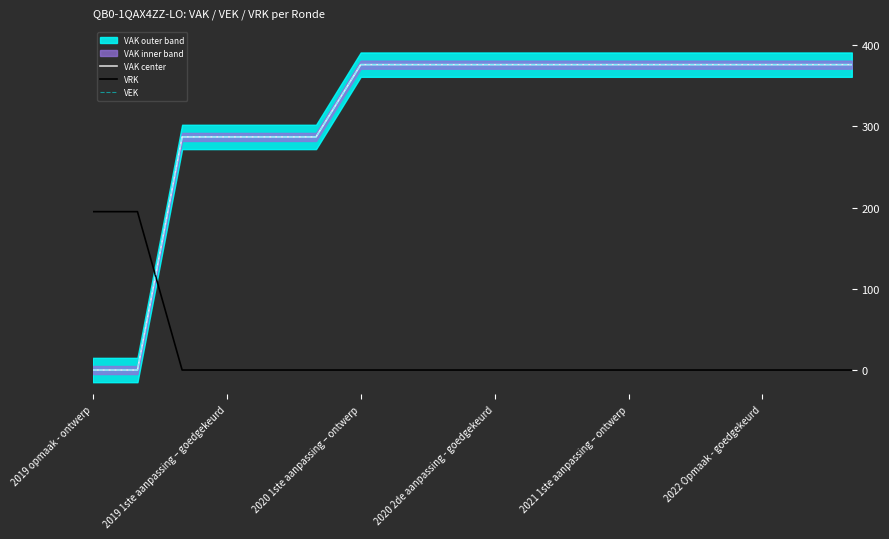

At which label is VRK closest to 97?

2020 1ste aanpassing – ontwerp